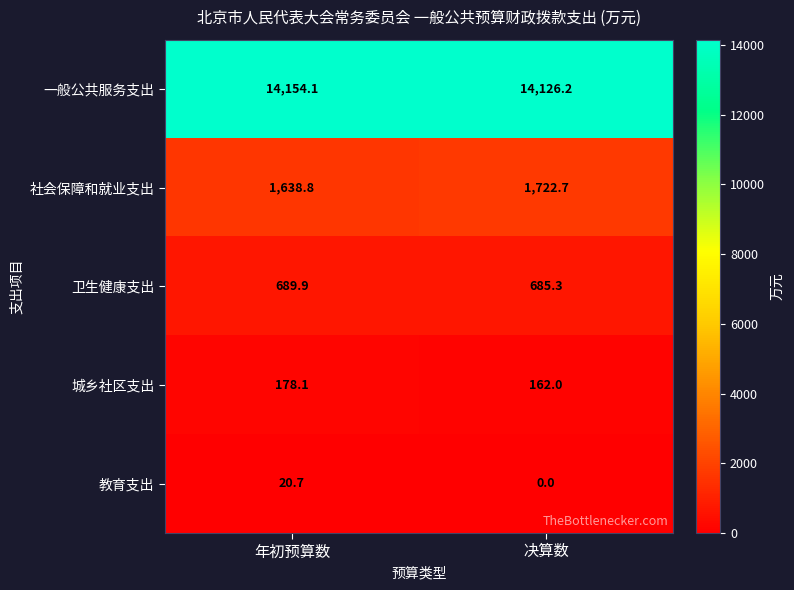

Rank the series by their maximum value, from highest to lowest.

一般公共服务支出, 社会保障和就业支出, 卫生健康支出, 城乡社区支出, 教育支出